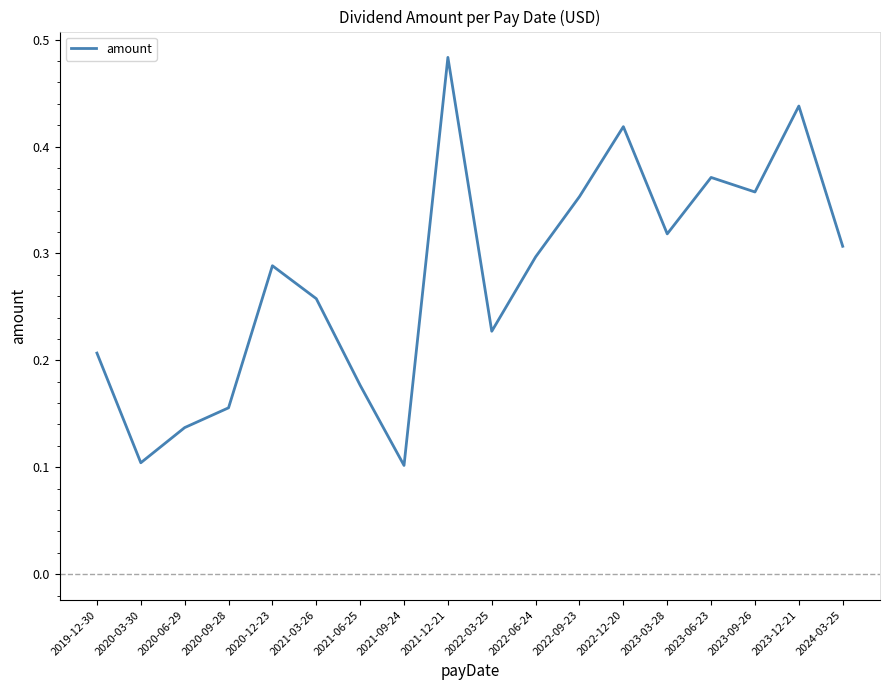

Between 2021-06-25 and 2023-09-26, which is larger?

2023-09-26